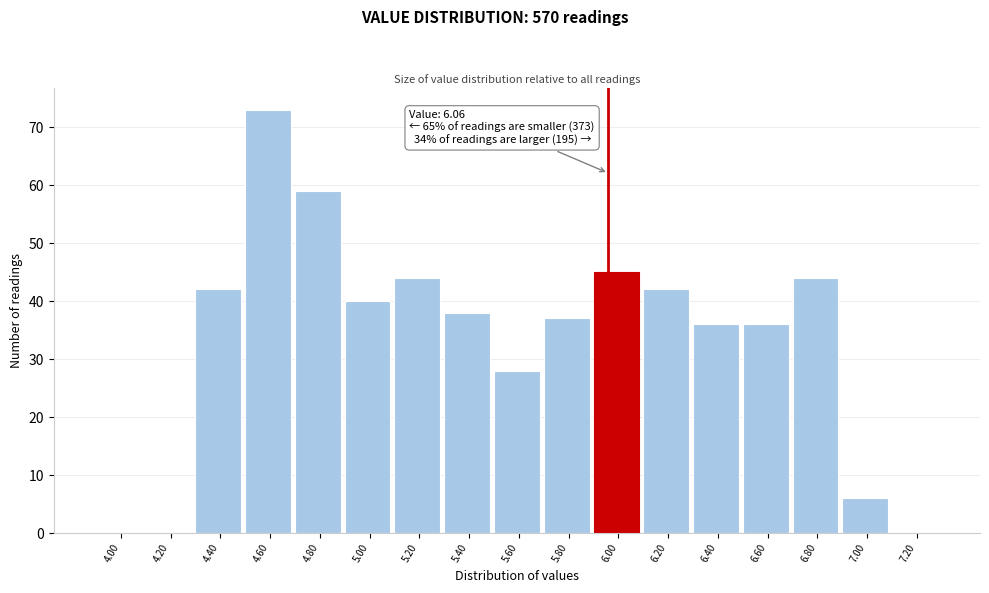

Reading left to right, extract all data points from this chart.

4.00=0	4.20=0	4.40=42	4.60=73	4.80=59	5.00=40	5.20=44	5.40=38	5.60=28	5.80=37	6.00=45	6.20=42	6.40=36	6.60=36	6.80=44	7.00=6	7.20=0